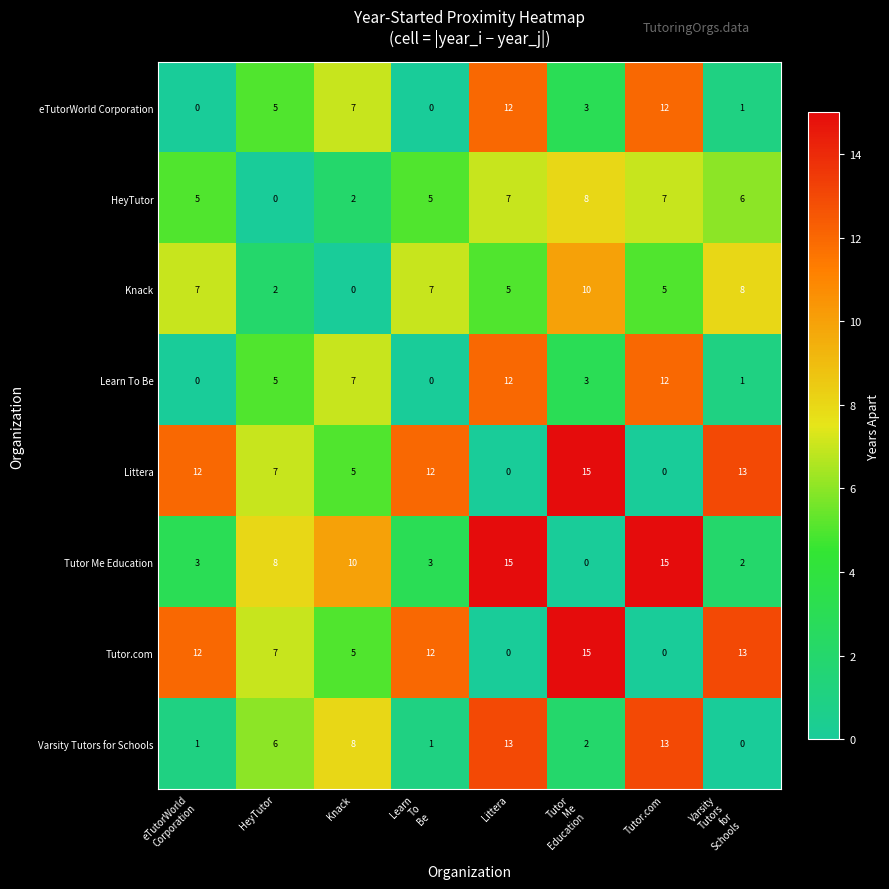

True or false: Littera has a value of 5 at Knack.

True